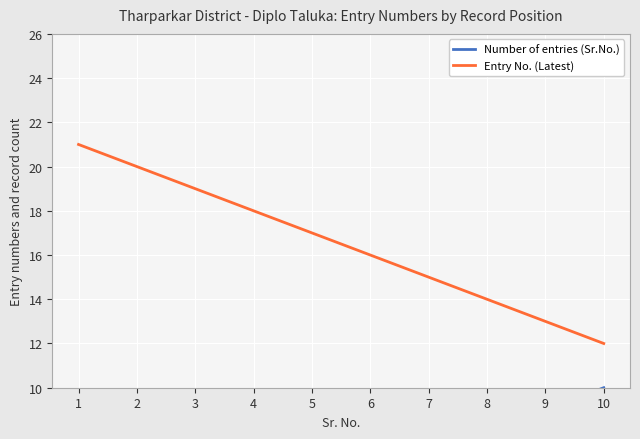

True or false: Entry No. (Latest) and Number of entries (Sr.No.) cross at least once.

False